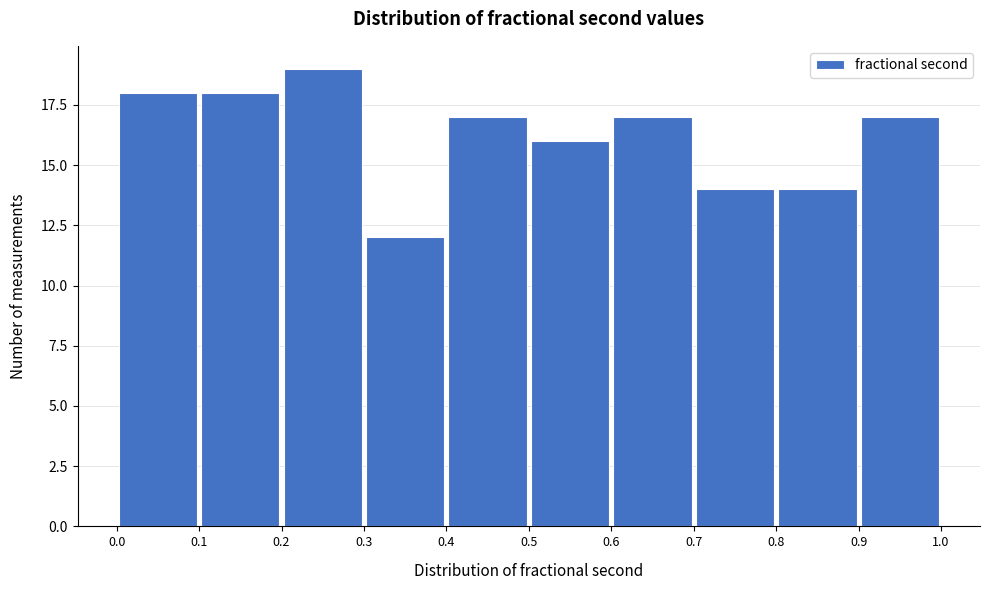

Reading left to right, transcribe this chart: for each bar, give the range it covers on the x-axis and its height. The values are not printed on the chart, so give them approximately, as read against the axis.

0.0 to 0.1: 18
0.1 to 0.2: 18
0.2 to 0.3: 19
0.3 to 0.4: 12
0.4 to 0.5: 17
0.5 to 0.6: 16
0.6 to 0.7: 17
0.7 to 0.8: 14
0.8 to 0.9: 14
0.9 to 1.0: 17